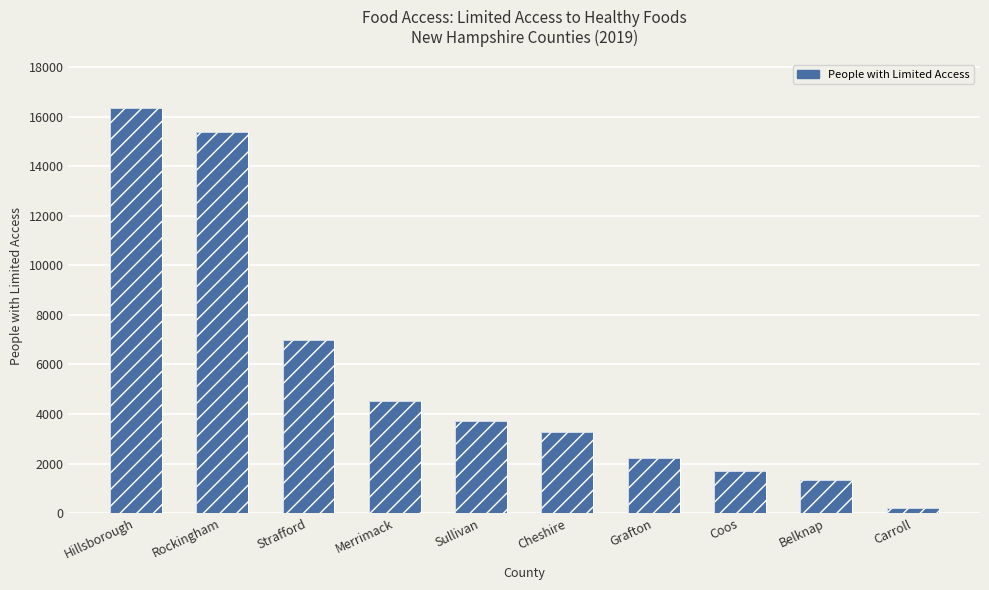

Does the chart contain stacked bars?

No